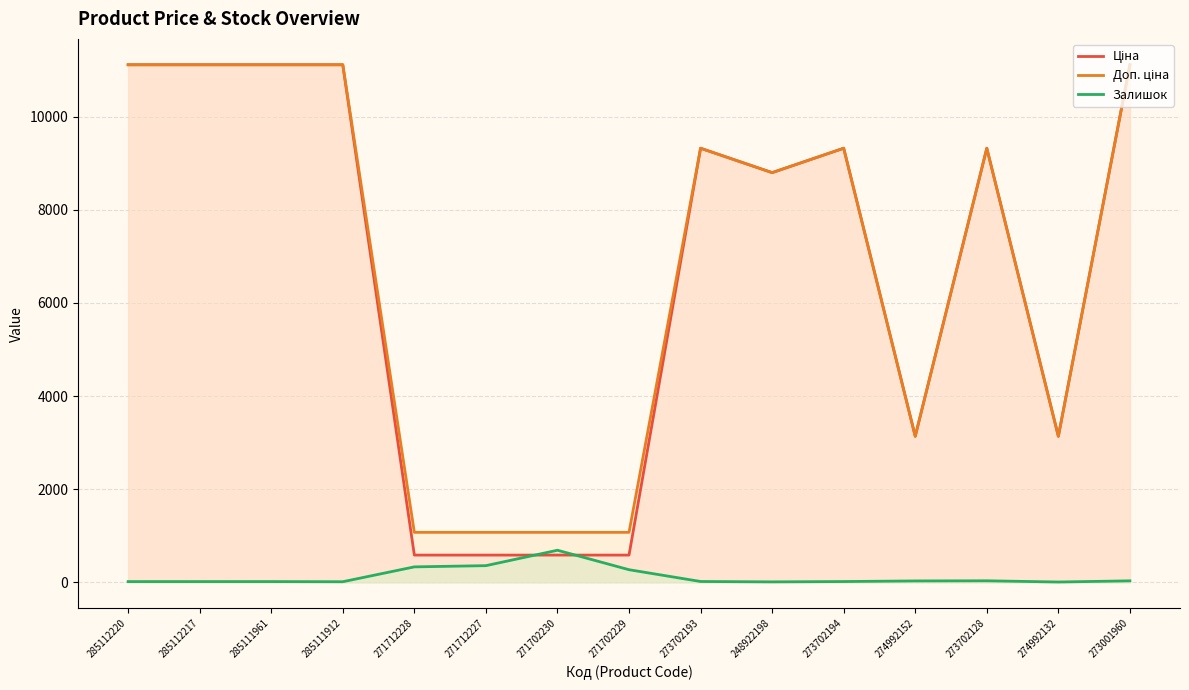

What is the minimum value shown in the chart?

8.0